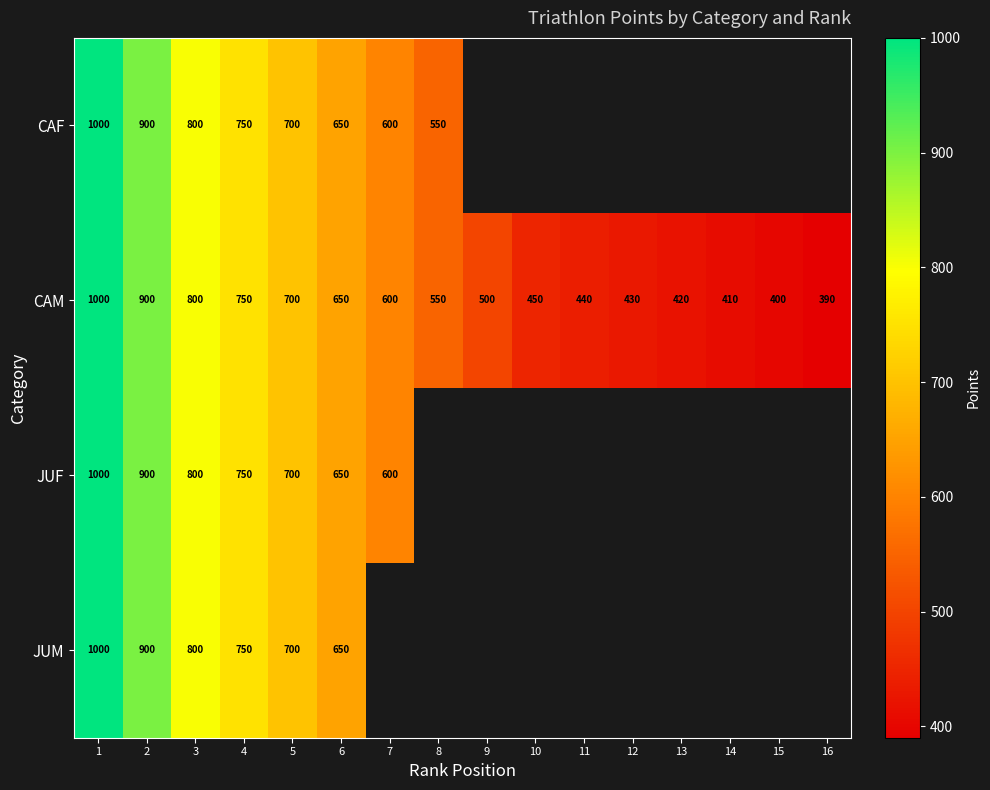

What is the average value of the CAM series?

587